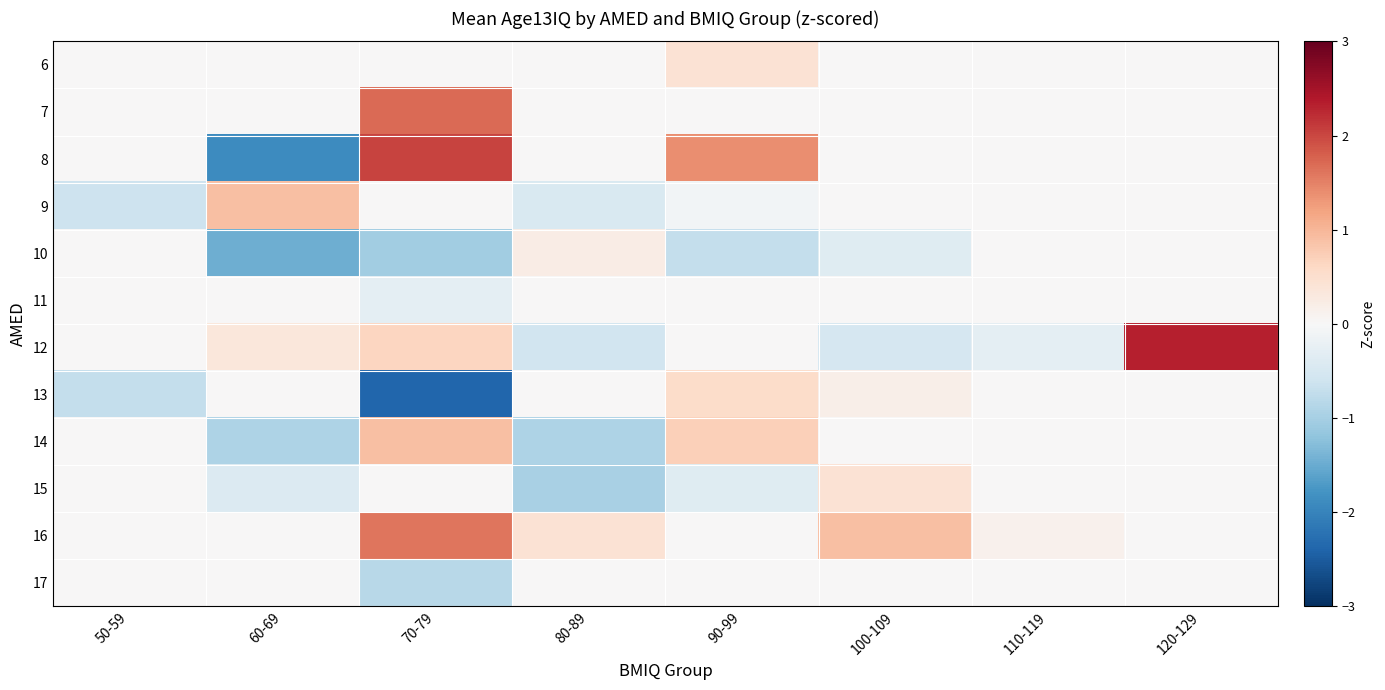

Reading left to right, list all the values displayed in this chart.

6: 50-59=0.0	60-69=0.0	70-79=0.0	80-89=0.0	90-99=0.4	100-109=0.0	110-119=0.0	120-129=0.0
7: 50-59=0.0	60-69=0.0	70-79=1.7	80-89=0.0	90-99=0.0	100-109=0.0	110-119=0.0	120-129=0.0
8: 50-59=0.0	60-69=-1.9	70-79=2.0	80-89=0.0	90-99=1.4	100-109=0.0	110-119=0.0	120-129=0.0
9: 50-59=-0.6	60-69=0.9	70-79=0.0	80-89=-0.5	90-99=-0.1	100-109=0.0	110-119=0.0	120-129=0.0
10: 50-59=0.0	60-69=-1.5	70-79=-1.0	80-89=0.2	90-99=-0.7	100-109=-0.4	110-119=0.0	120-129=0.0
11: 50-59=0.0	60-69=0.0	70-79=-0.3	80-89=0.0	90-99=0.0	100-109=0.0	110-119=0.0	120-129=0.0
12: 50-59=0.0	60-69=0.3	70-79=0.6	80-89=-0.6	90-99=0.0	100-109=-0.5	110-119=-0.3	120-129=2.3
13: 50-59=-0.7	60-69=0.0	70-79=-2.4	80-89=0.0	90-99=0.5	100-109=0.2	110-119=0.0	120-129=0.0
14: 50-59=0.0	60-69=-0.9	70-79=0.9	80-89=-0.9	90-99=0.7	100-109=0.0	110-119=0.0	120-129=0.0
15: 50-59=0.0	60-69=-0.4	70-79=0.0	80-89=-1.0	90-99=-0.4	100-109=0.4	110-119=0.0	120-129=0.0
16: 50-59=0.0	60-69=0.0	70-79=1.6	80-89=0.4	90-99=0.0	100-109=0.9	110-119=0.1	120-129=0.0
17: 50-59=0.0	60-69=0.0	70-79=-0.8	80-89=0.0	90-99=0.0	100-109=0.0	110-119=0.0	120-129=0.0